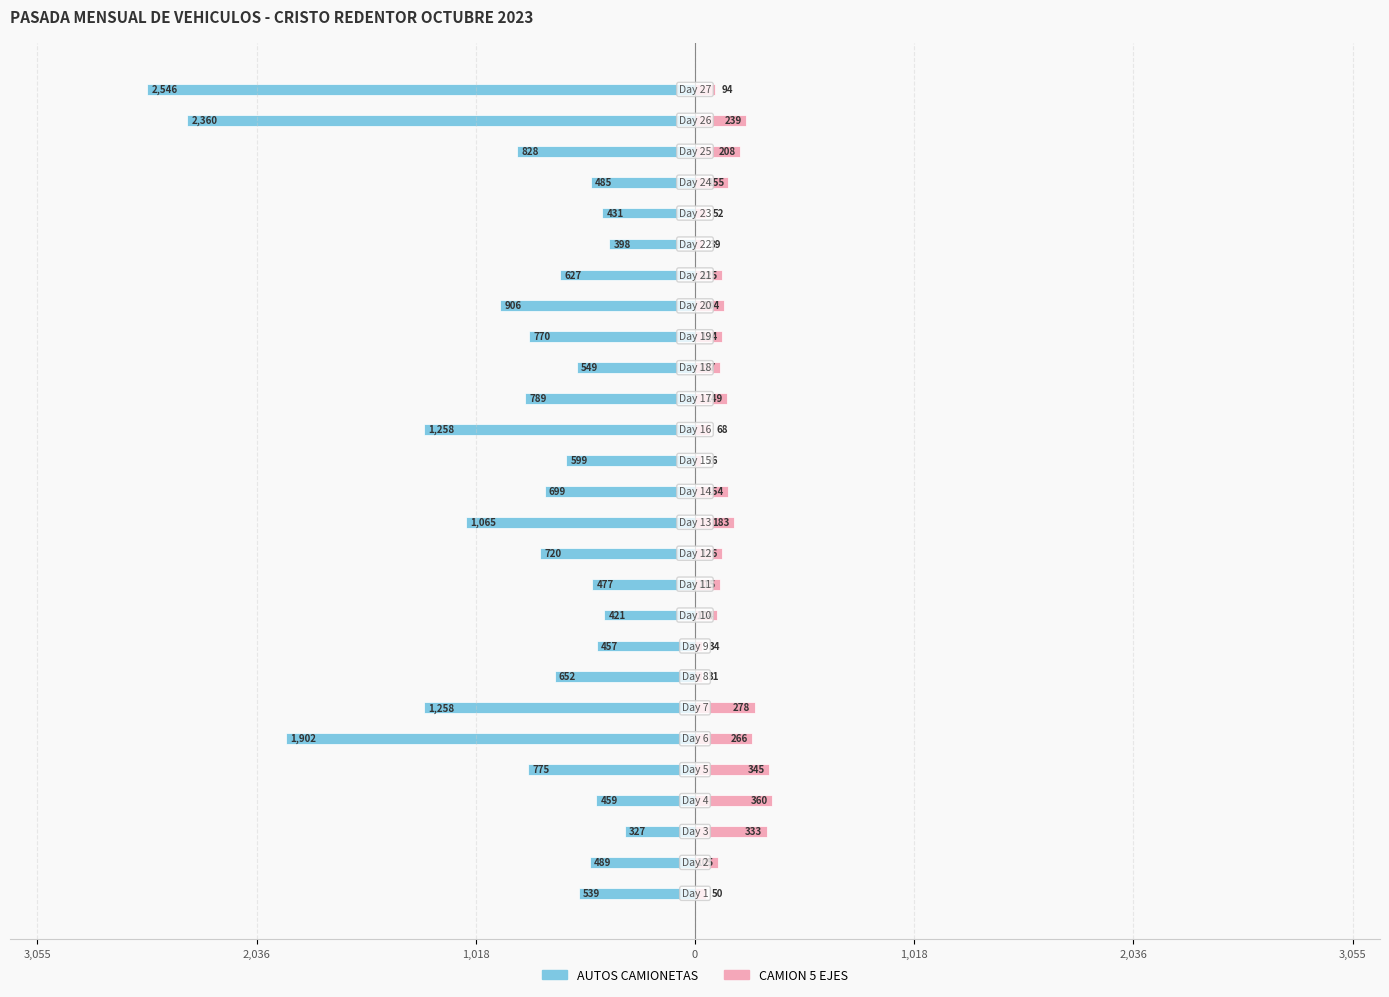

What is the total value across all series at 22?

-379